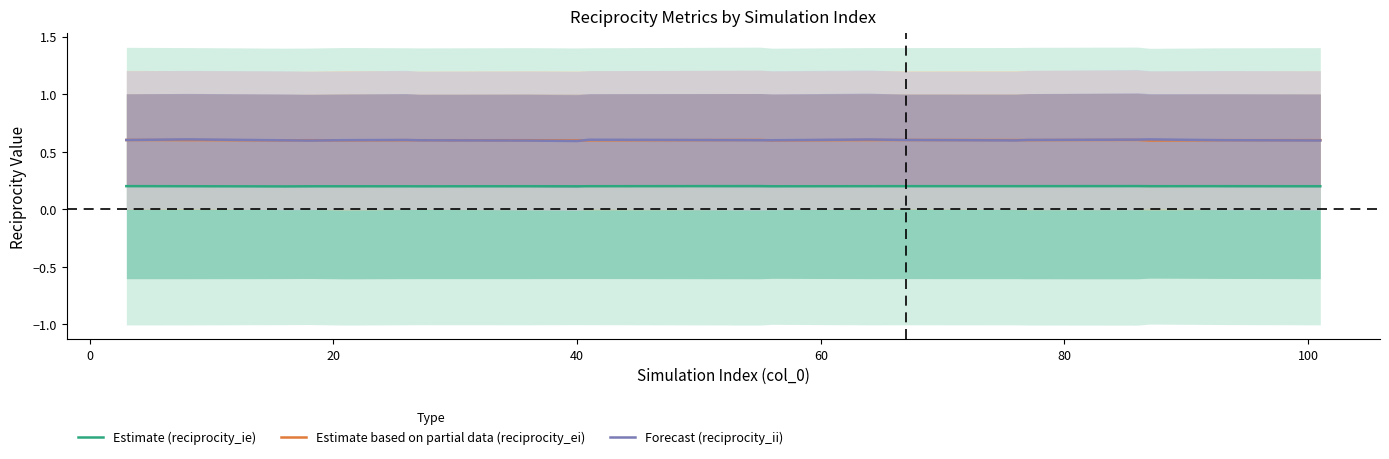

How many series are shown in this chart?

3